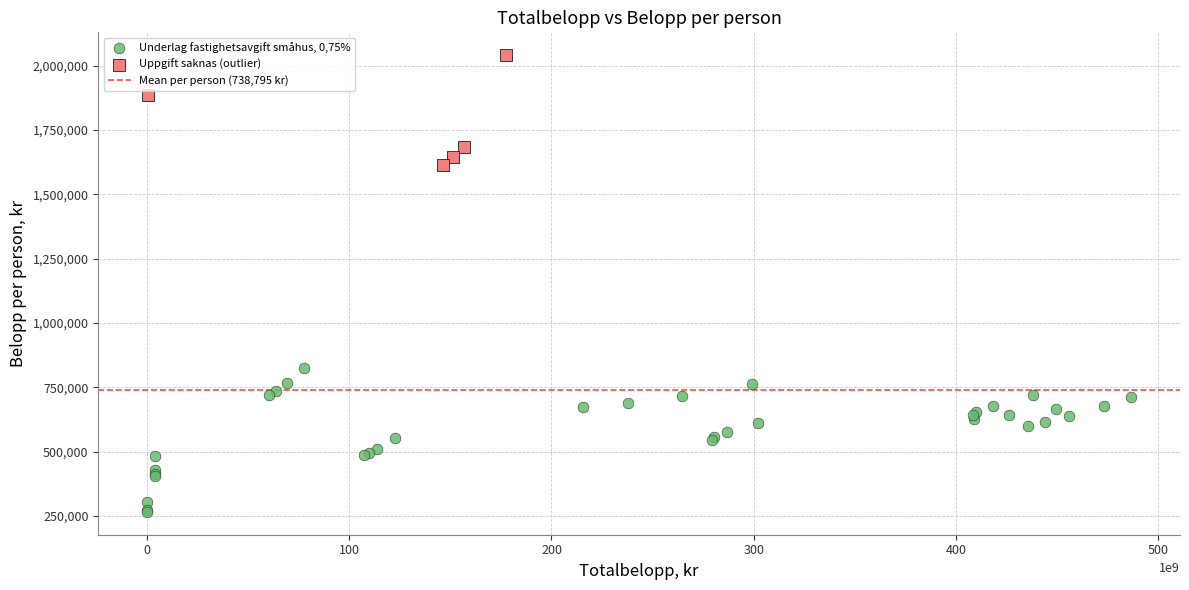

Which series contains the lowest Y value?

Underlag fastighetsavgift småhus, 0,75%